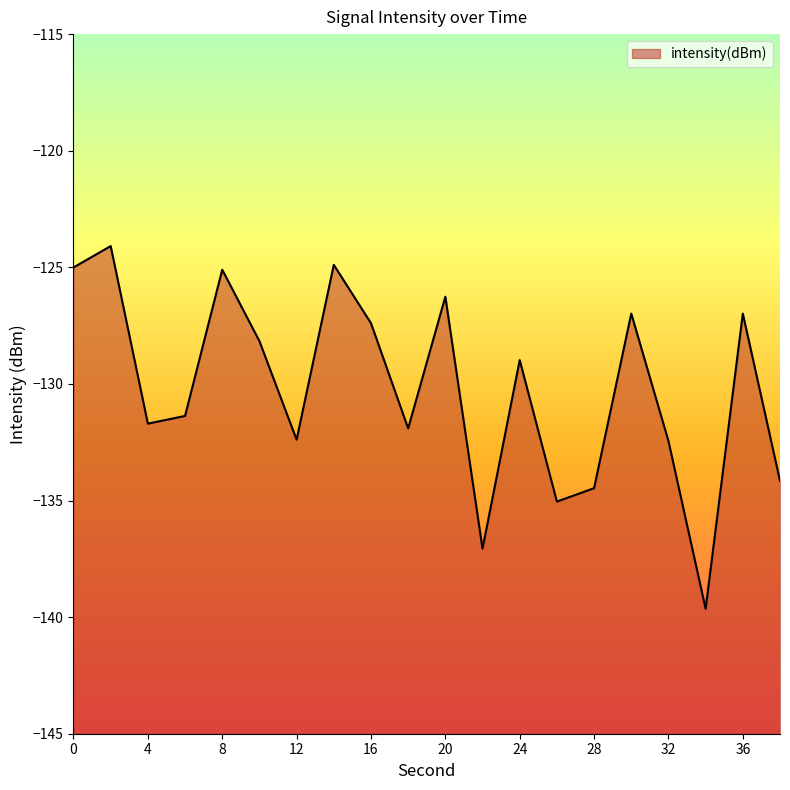

True or false: the data shows -124.9 at 14.

True